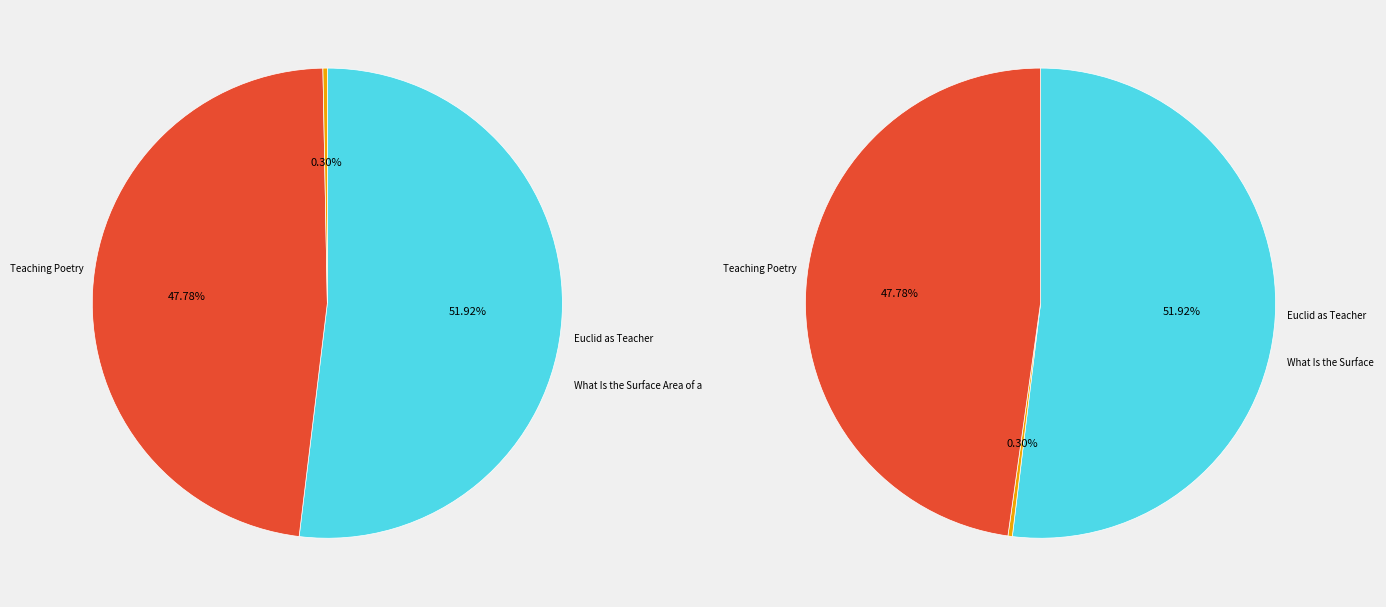

Is there a majority slice in this chart?

Yes